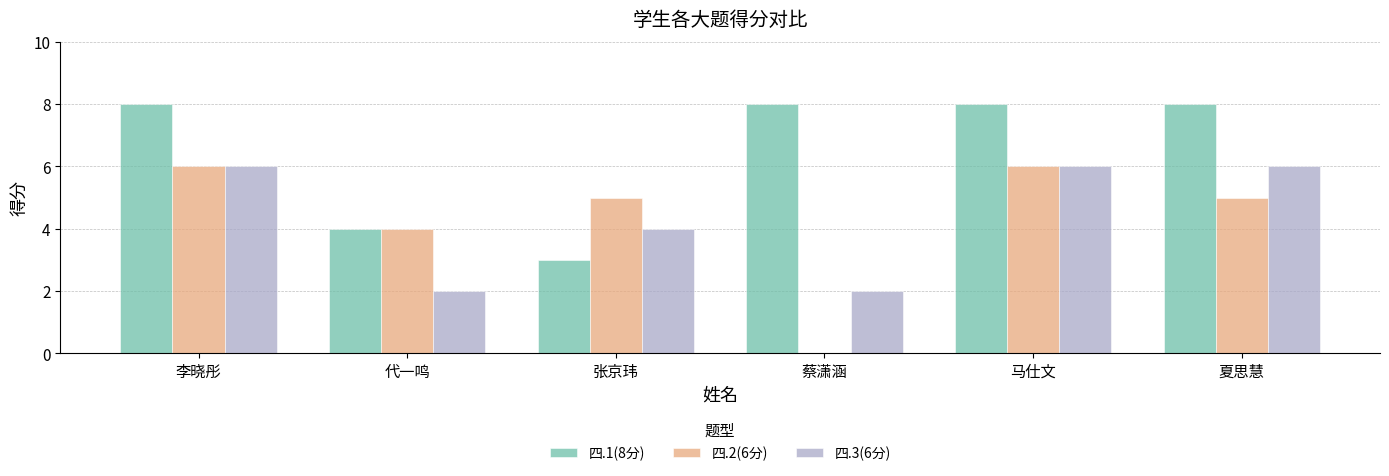

How many 四.3(6分) values are between 2 and 6?

6